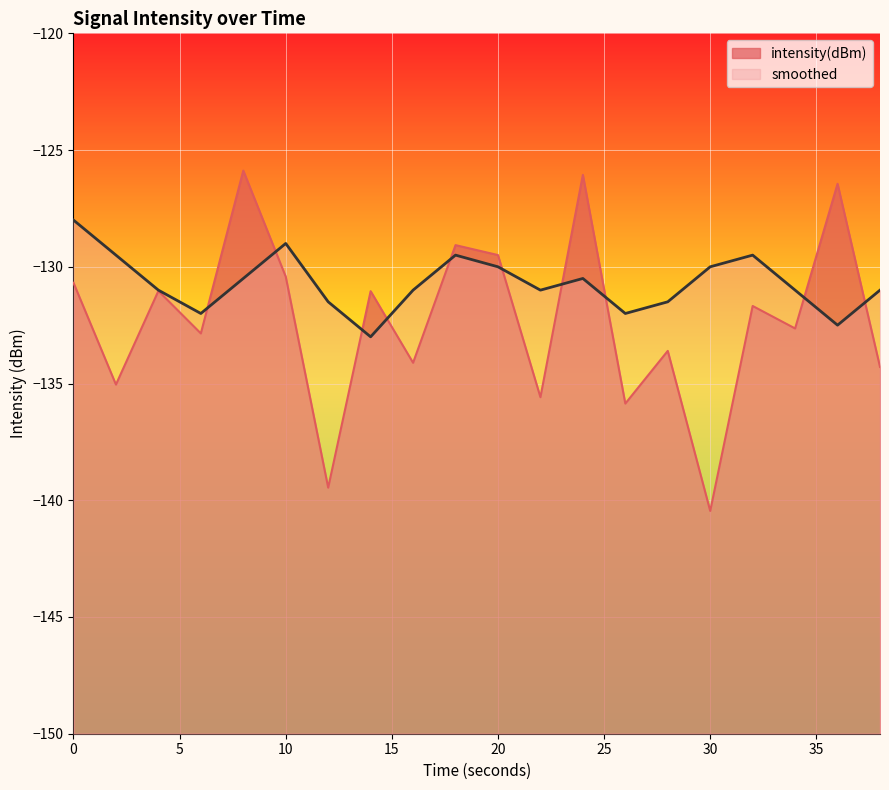

At which category does smoothed reach its first local peak?

10